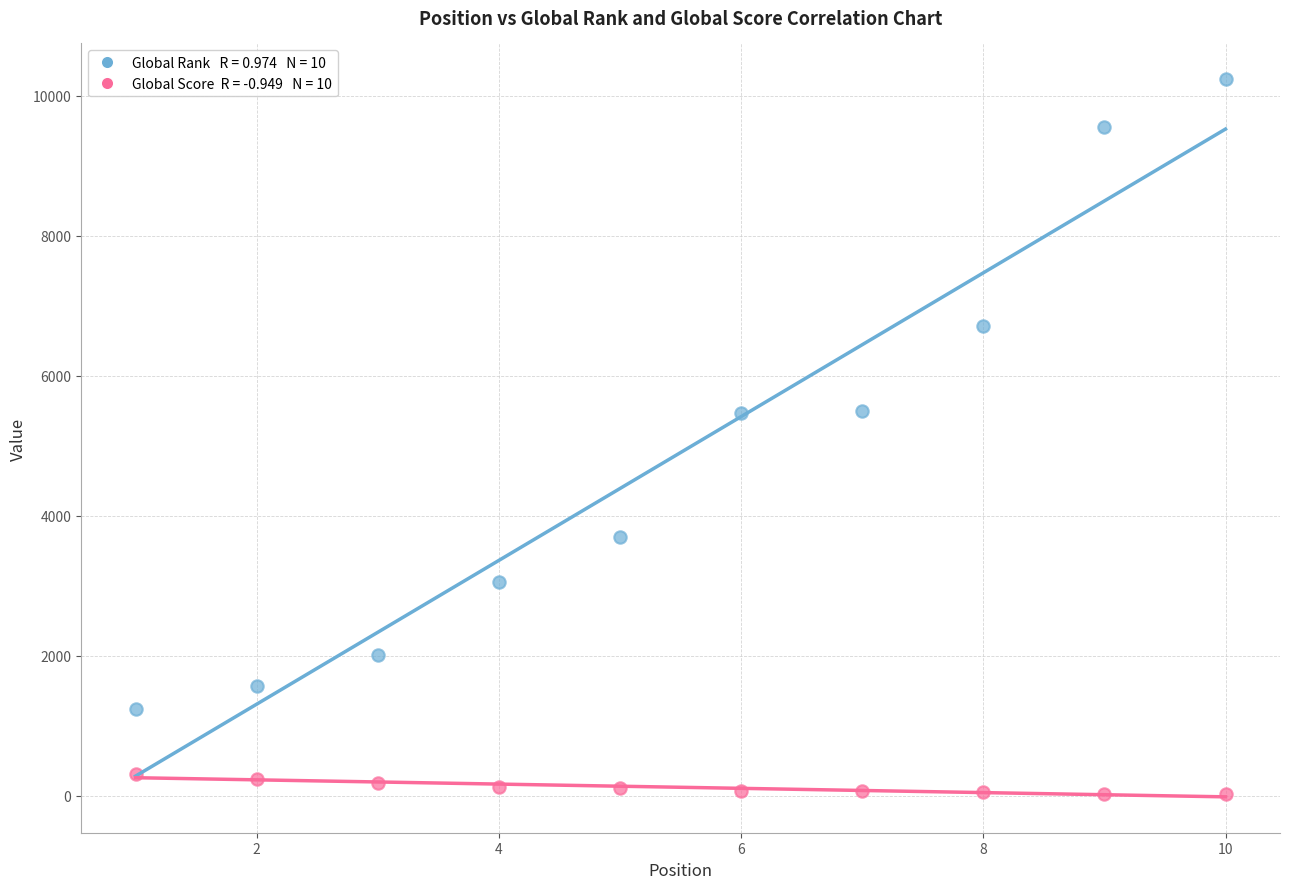

Across all data points, what is the range of Y values (max minus min)?

10218